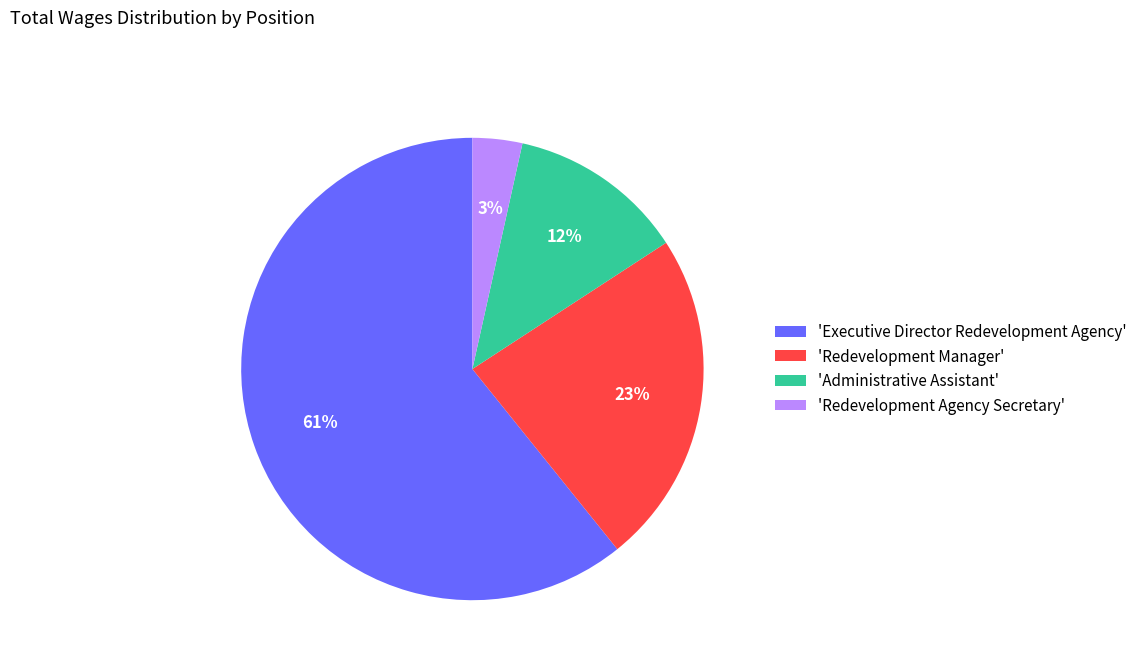

Which slice is the smallest?

'Redevelopment Agency Secretary'